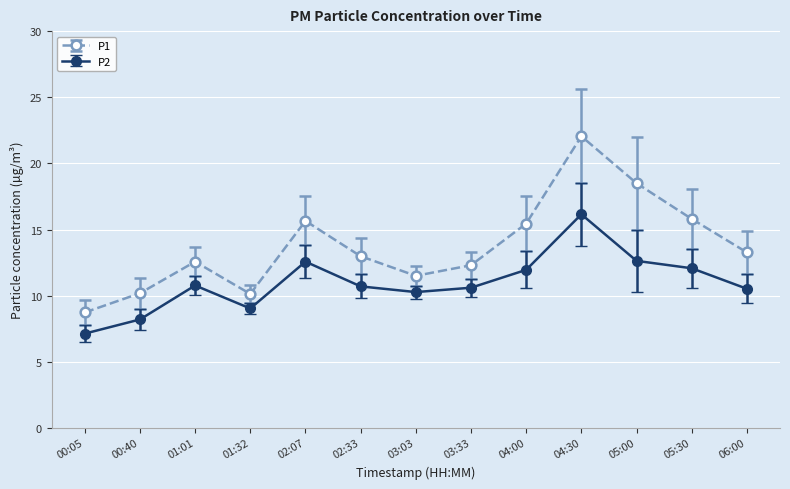

What is the sum of all P2 values?

142.6